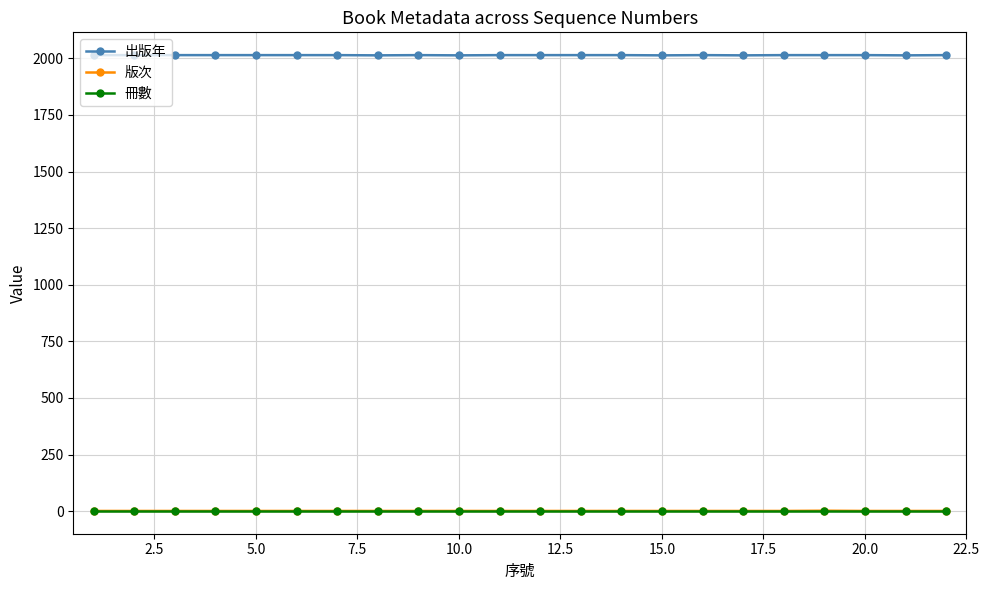

At how many categories does at least one series exceed 285?

22